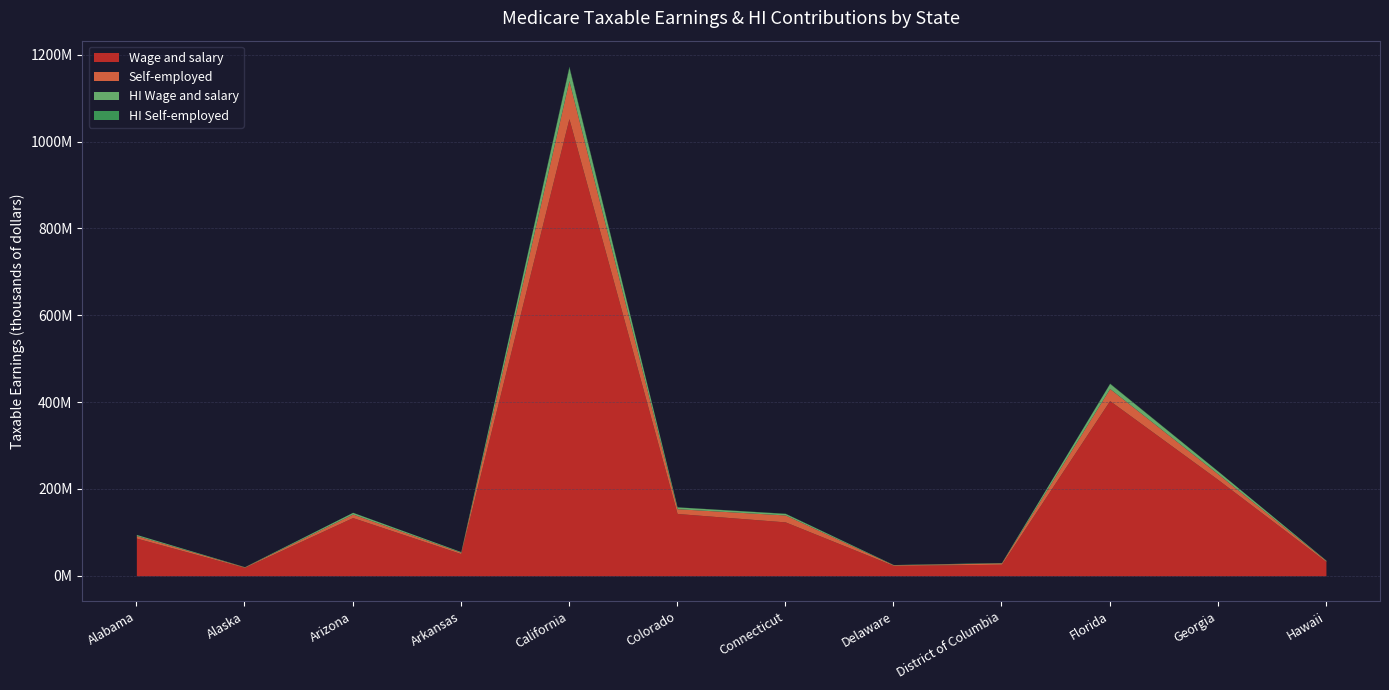

At which label does Wage and salary reach its minimum?

Alaska